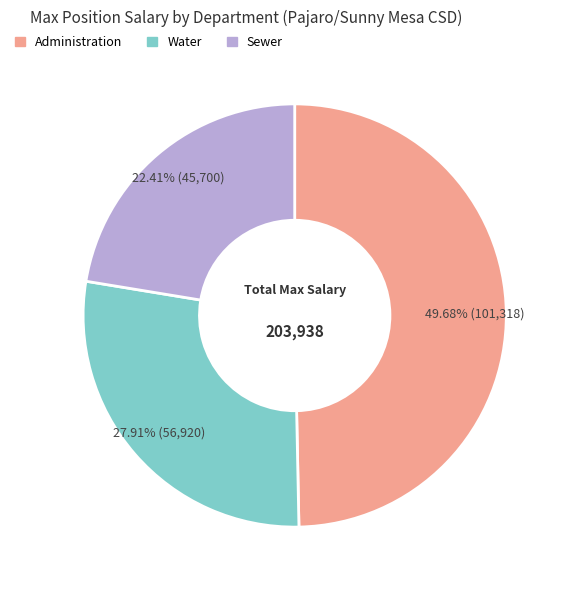

Do Water and Administration together represent more than half of the pie?

Yes